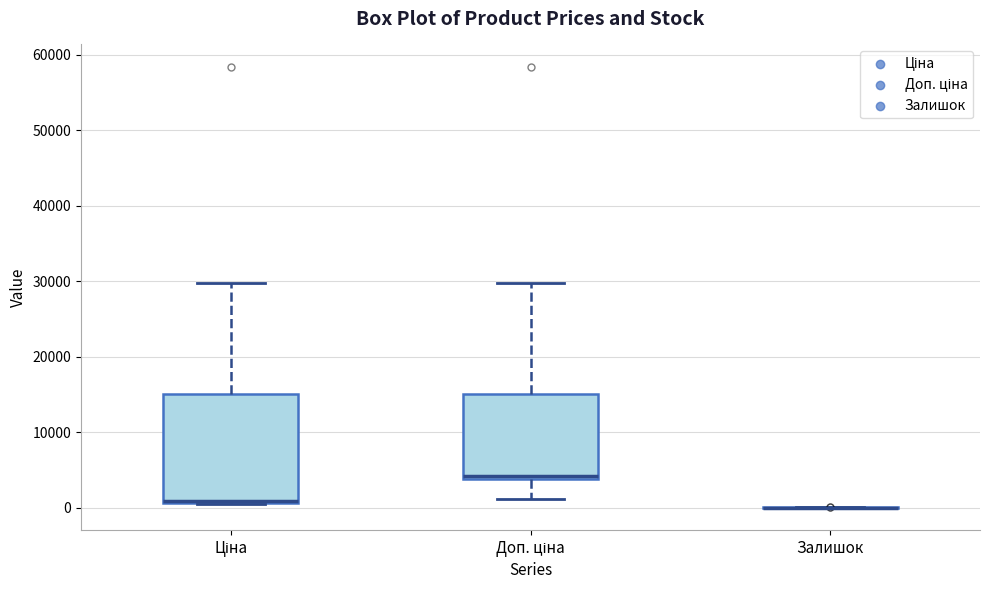

Which box is the tallest, from its lower edge to its upper edge?

Ціна